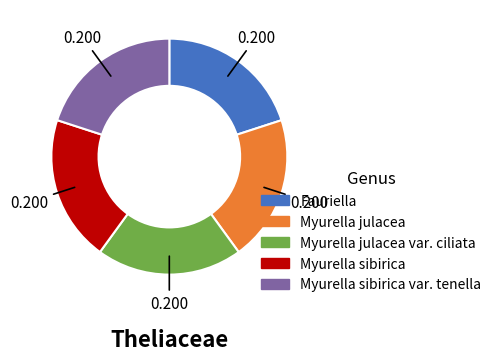

Is there any slice that represents more than half of the pie?

No